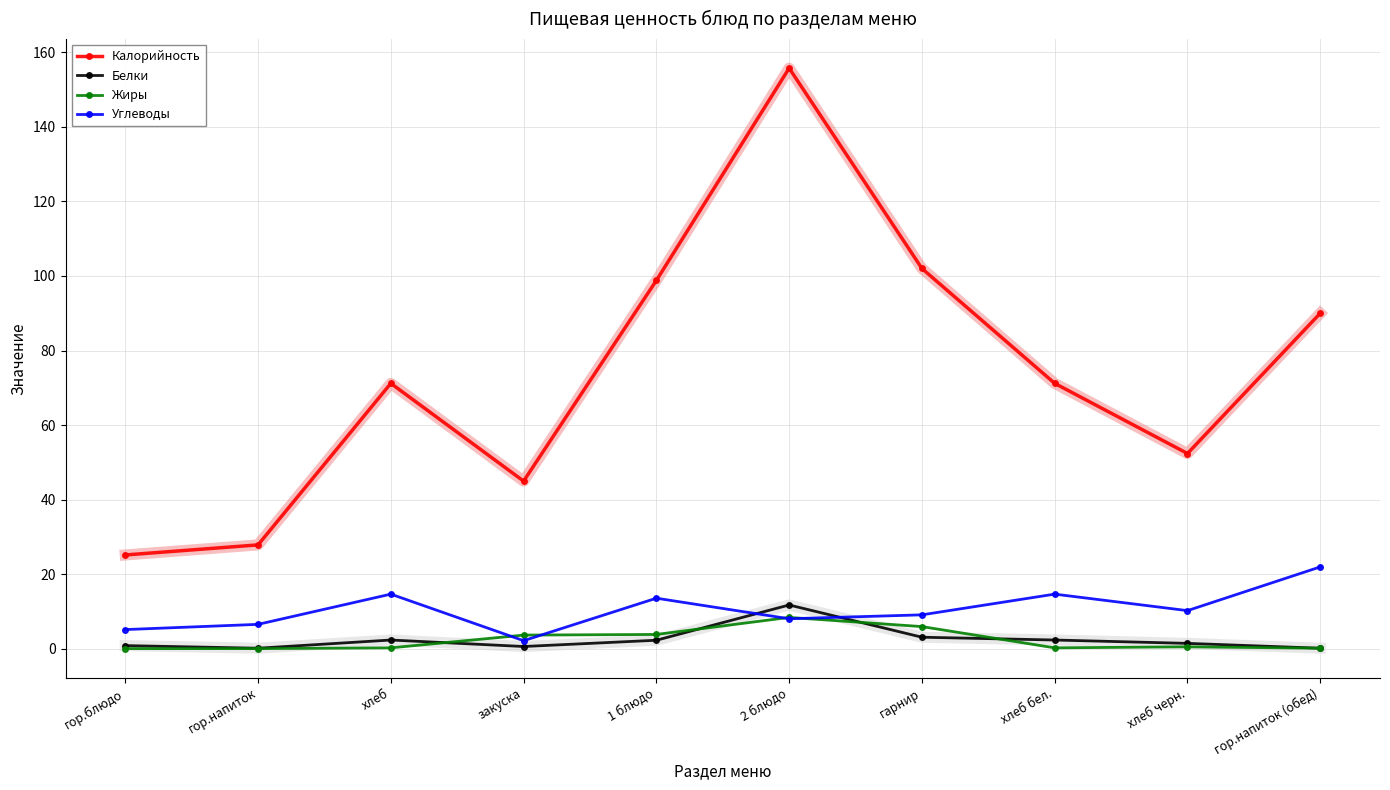

What is the label of the 10th point from the right?

гор.блюдо